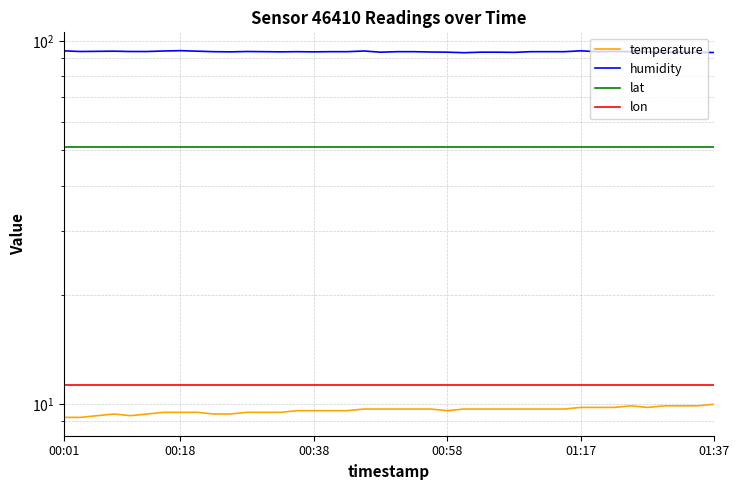

Which series changed the most between 14 and 20?

temperature